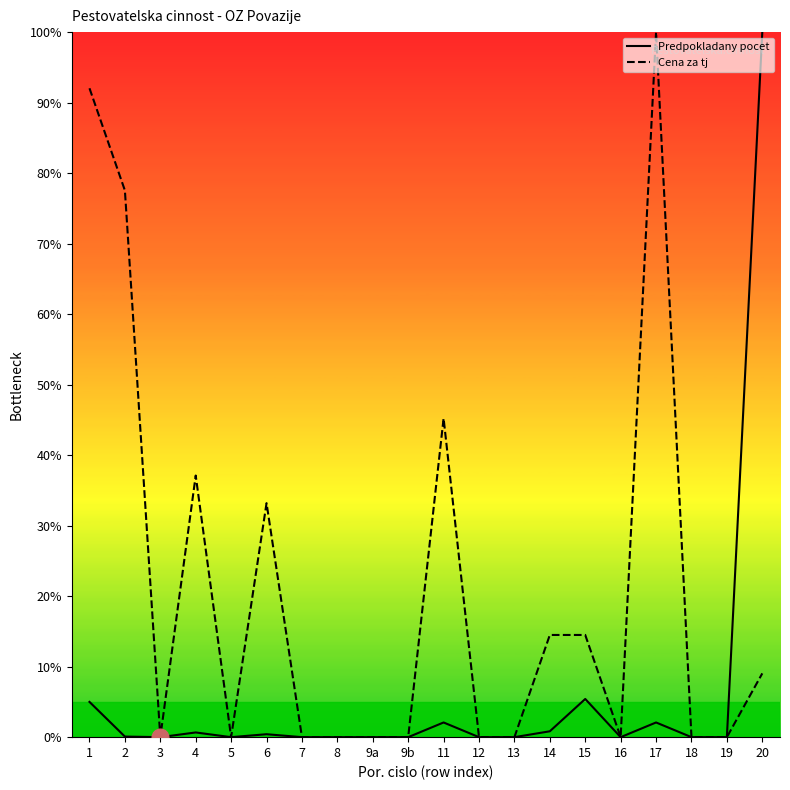

How many categories are shown in the chart?

20